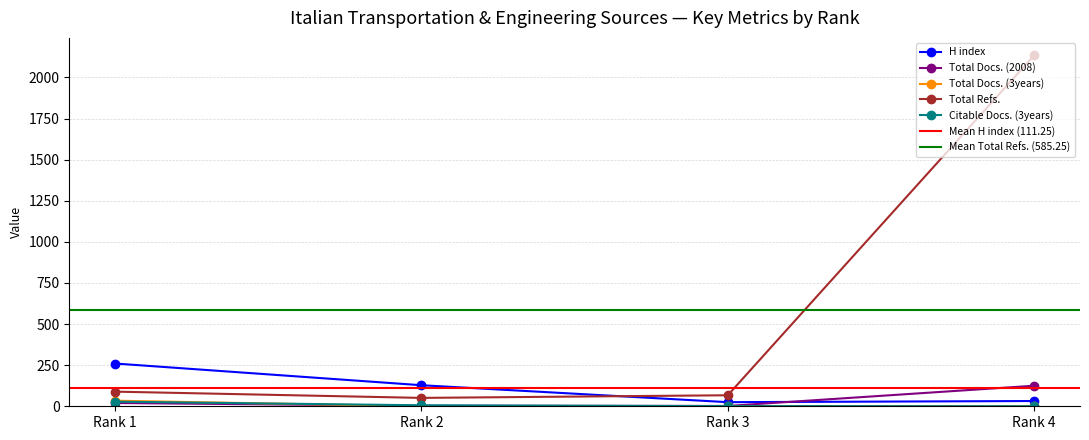

What is the sum of the Total Docs. (2008) values at Rank 2 and Rank 4?

128